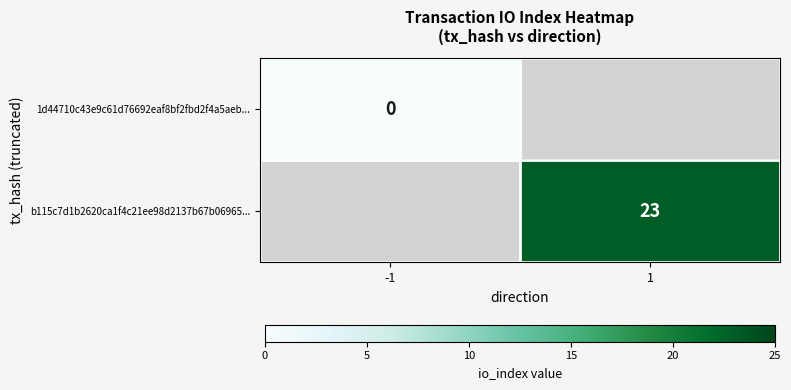

The b115c7d1b2620ca1f4c21ee98d2137b67b06965... series shows 39 at 1. True or false?

False